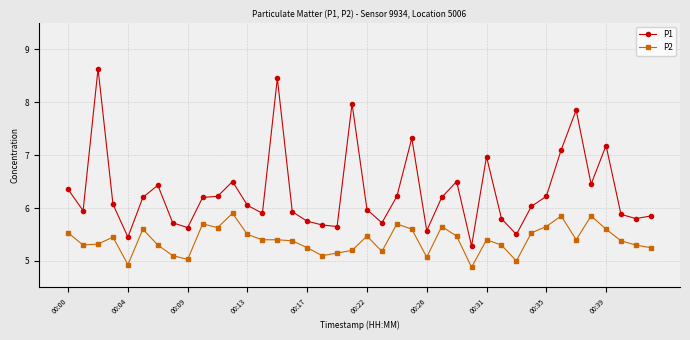

True or false: P2 has more than 0 interior local peaks.

True